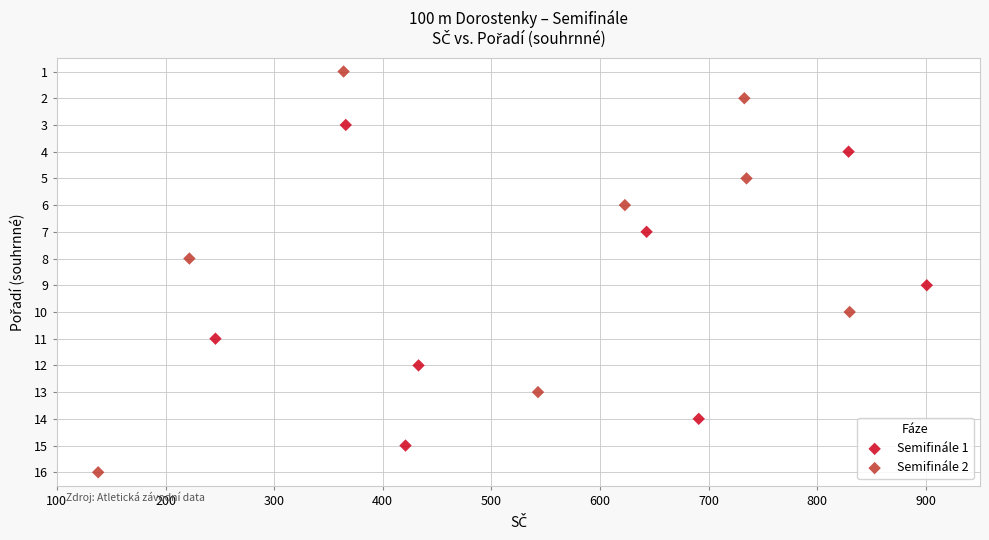

Which series reaches the minimum Y coordinate?

Semifinále 2